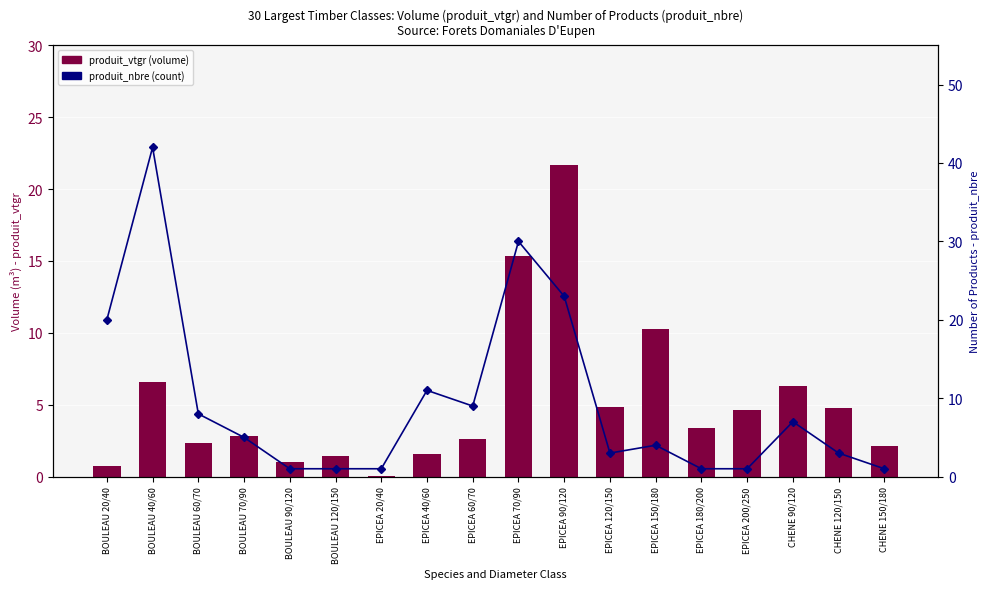

What are all the series names shown in the legend?

produit_vtgr (volume), produit_nbre (count)